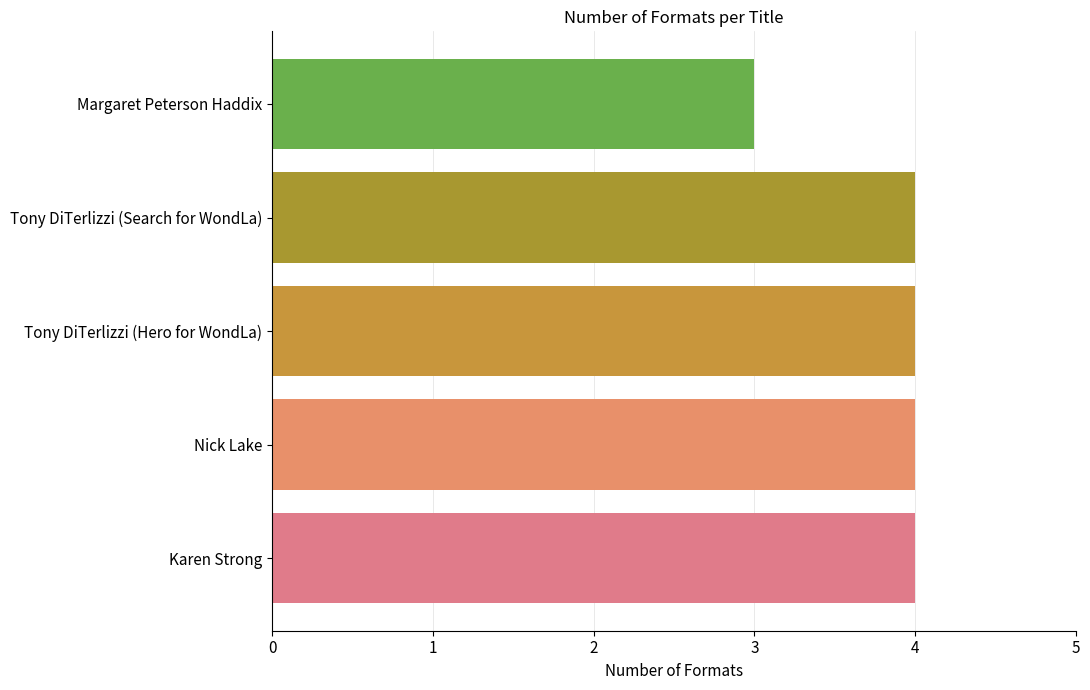

Approximately how many times larger is the value at Nick Lake compared to Tony DiTerlizzi (Hero for WondLa)?

1.0